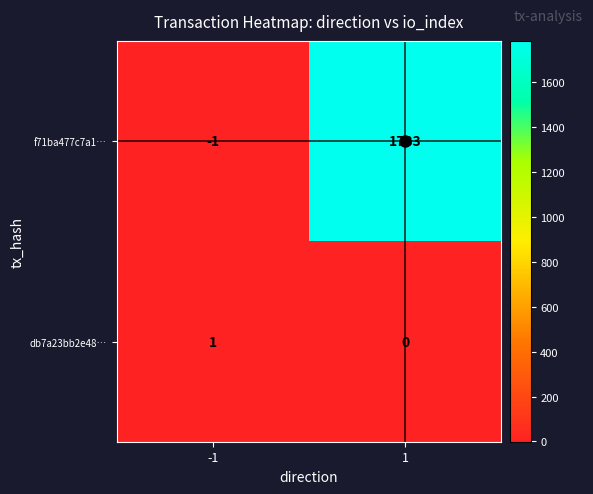

What is the sum of all f71ba477c7a1… values?

1782